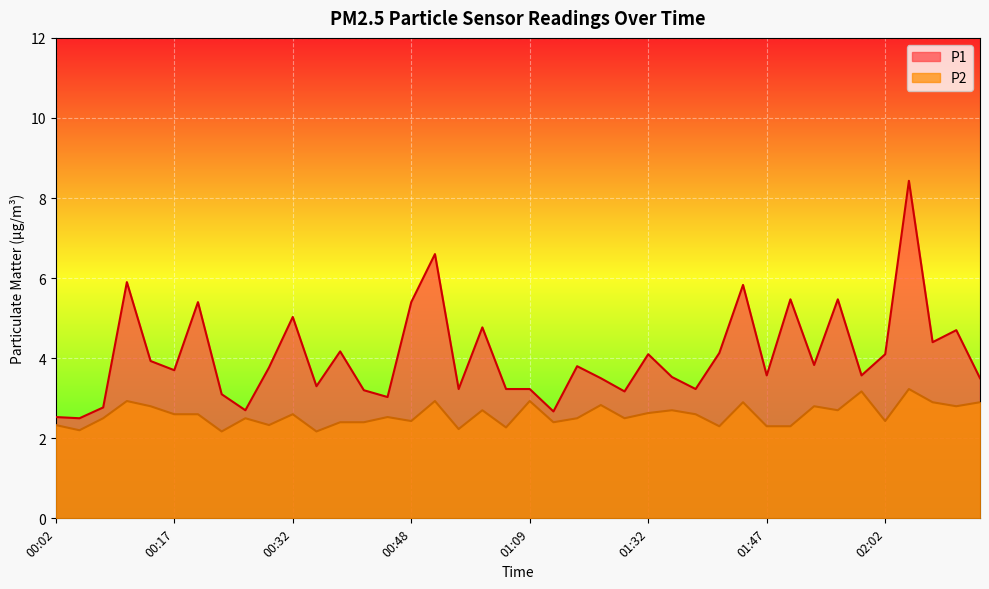

The value of P2 at 01:09 is 2.9. True or false?

True